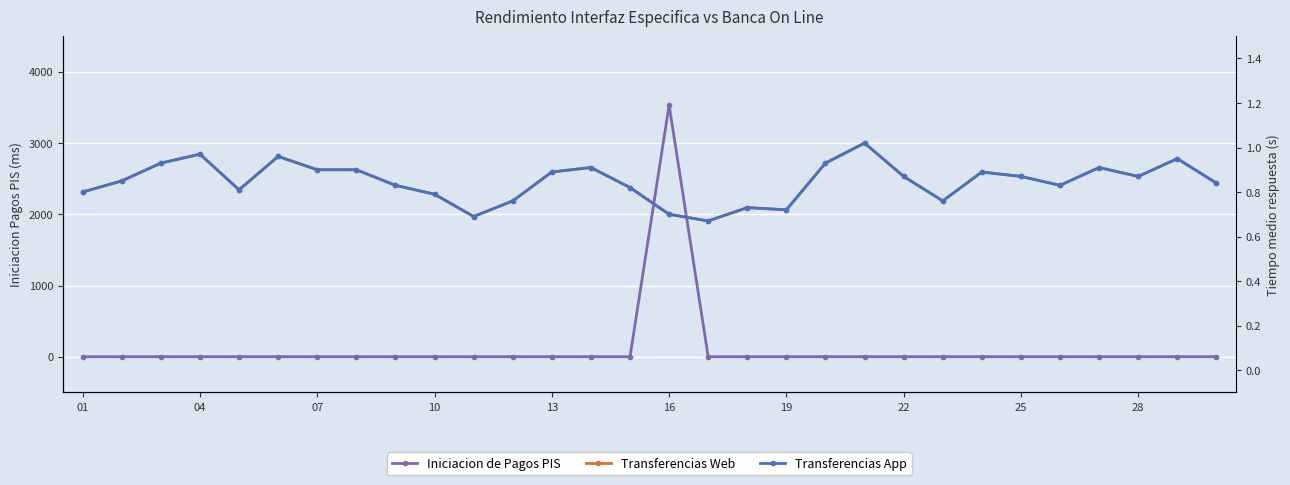

True or false: Transferencias App and Transferencias Web intersect in this chart.

False